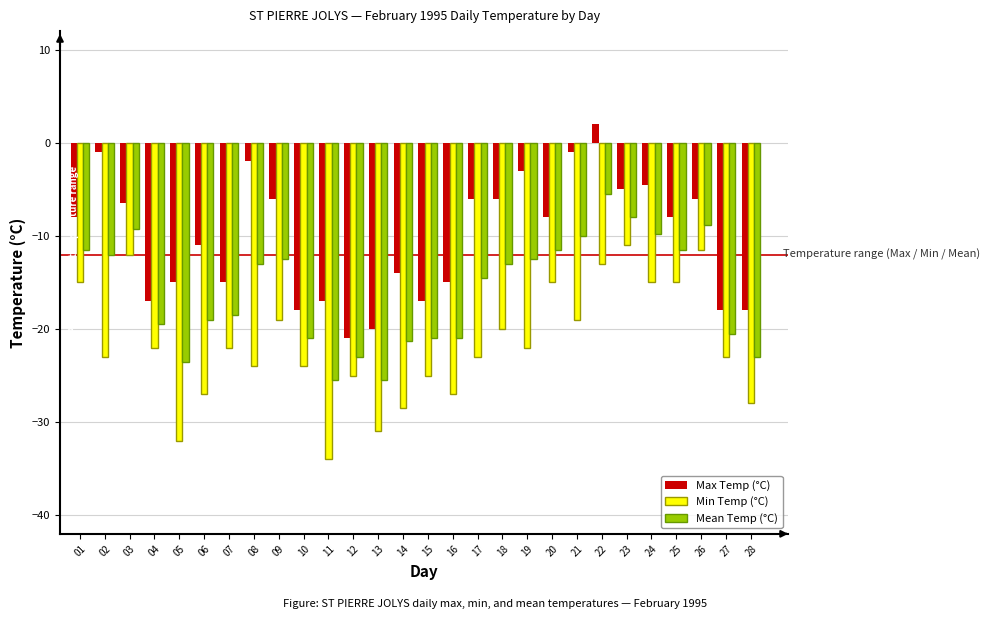

List the series in order of their peak value, lowest first.

Min Temp (°C), Mean Temp (°C), Max Temp (°C)